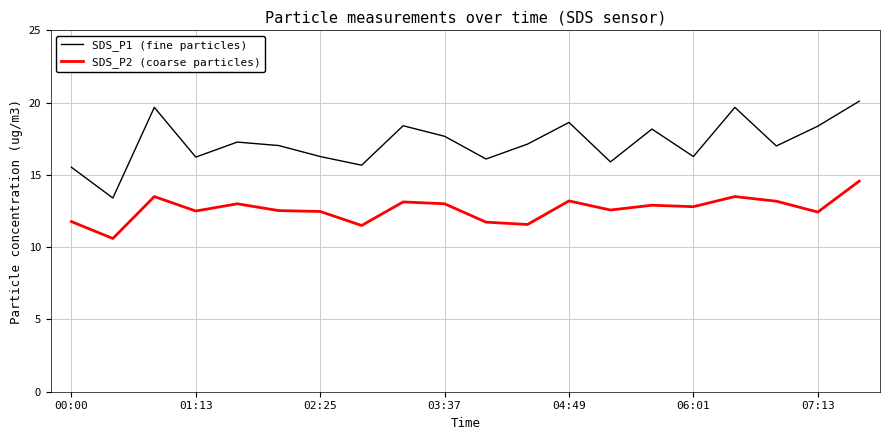

What is the difference between the maximum and minimum values in the SDS_P2 (coarse particles) series?

4.0